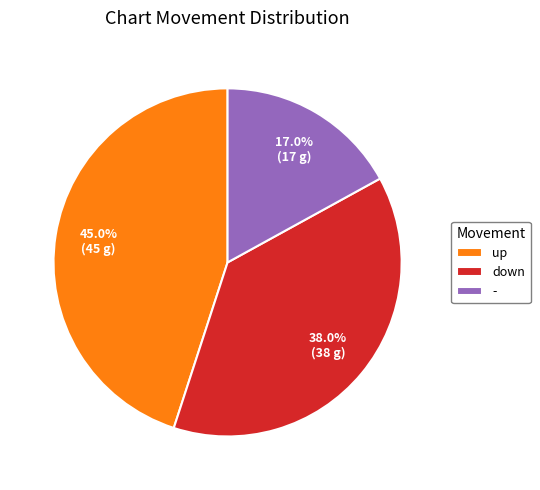

Is it true that - is 17% of the pie?

True